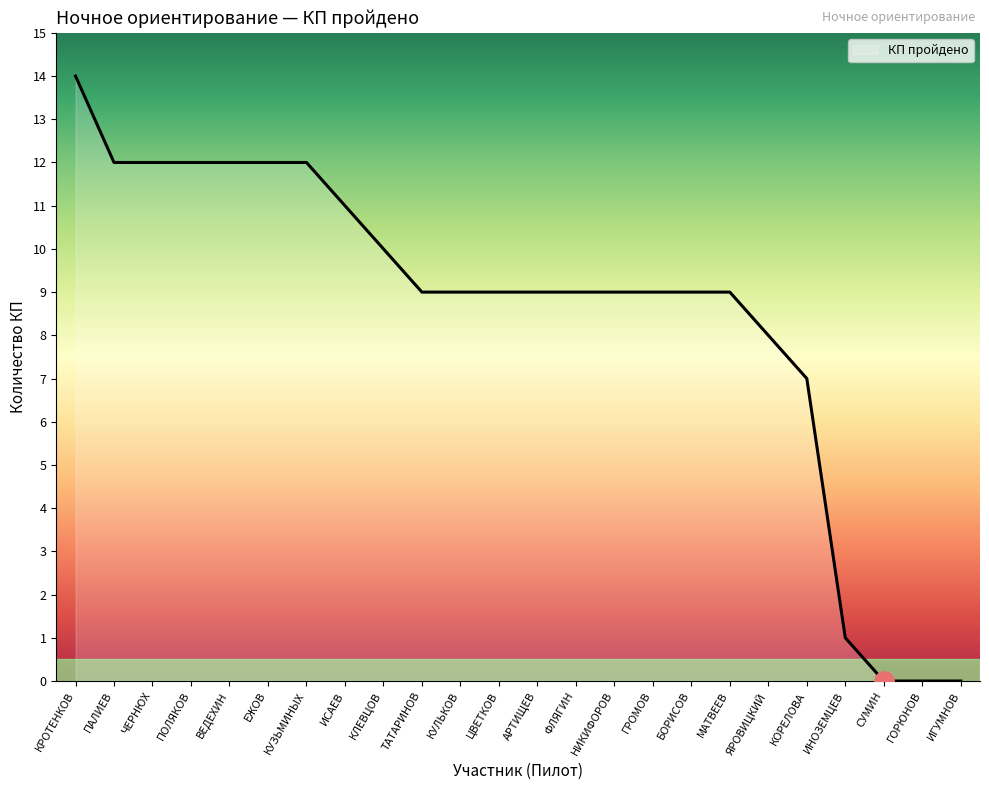

Between ЕЖОВ and КРОТЕНКОВ, which is larger?

КРОТЕНКОВ